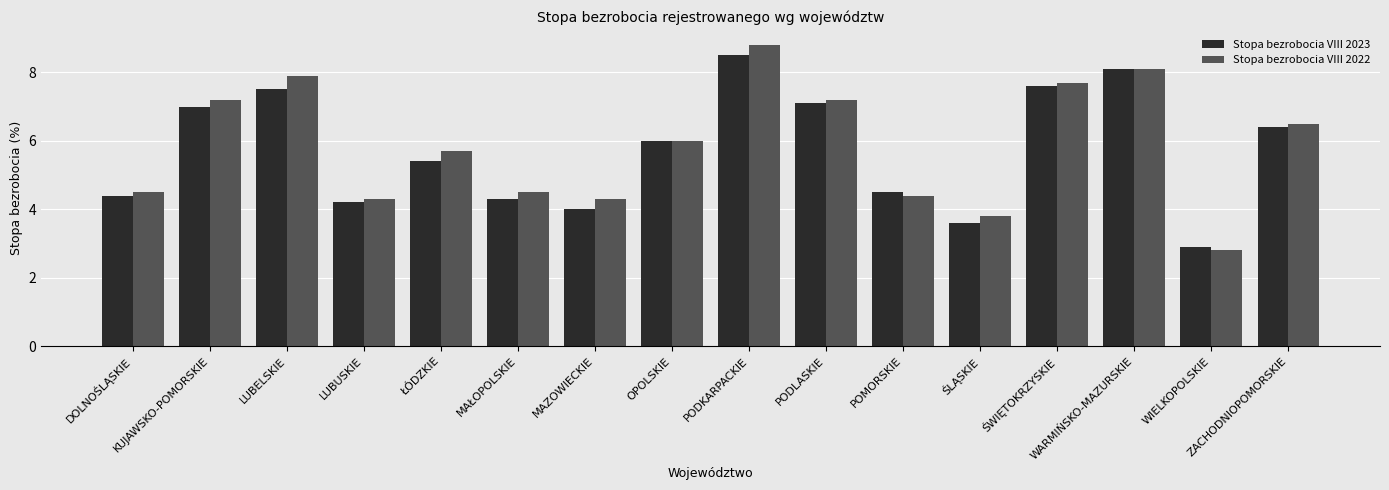

Reading left to right, what are all the values shown in this chart?

Stopa bezrobocia VIII 2023: 4.4	7.0	7.5	4.2	5.4	4.3	4.0	6.0	8.5	7.1	4.5	3.6	7.6	8.1	2.9	6.4
Stopa bezrobocia VIII 2022: 4.5	7.2	7.9	4.3	5.7	4.5	4.3	6.0	8.8	7.2	4.4	3.8	7.7	8.1	2.8	6.5